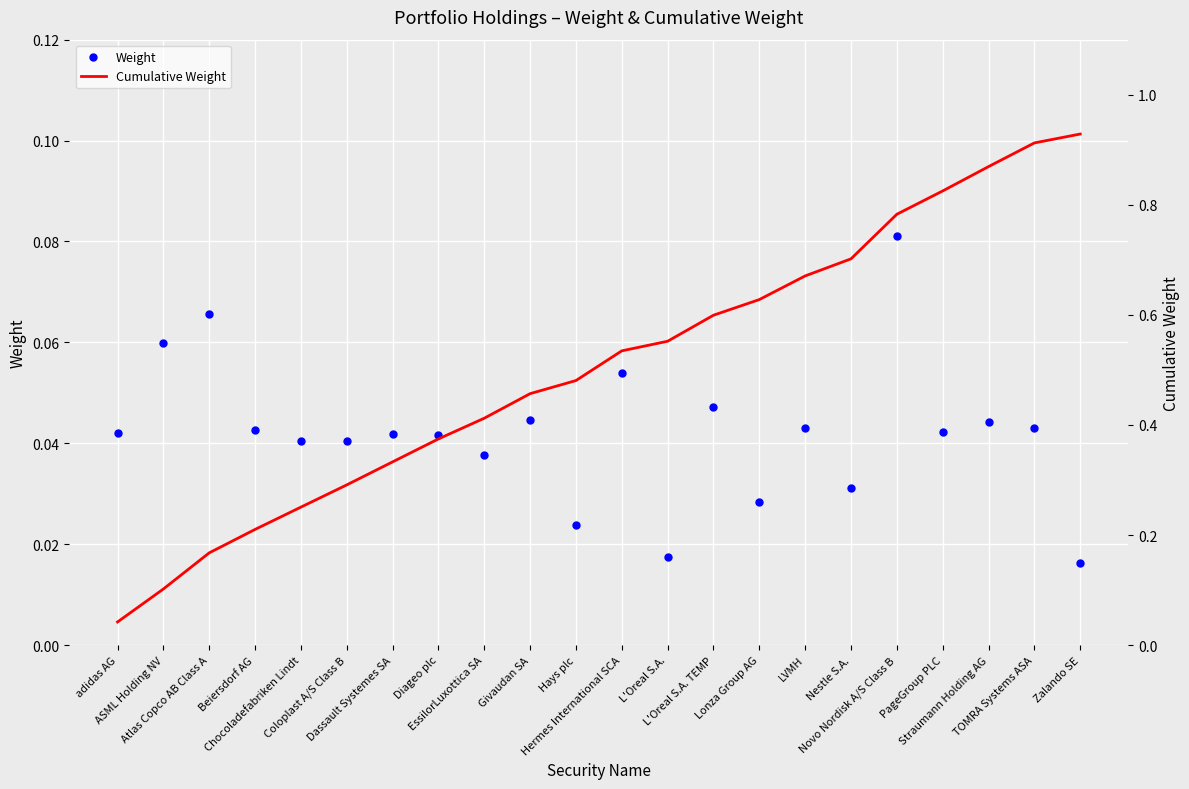

Which category has the lowest value in the Cumulative Weight series?

adidas AG